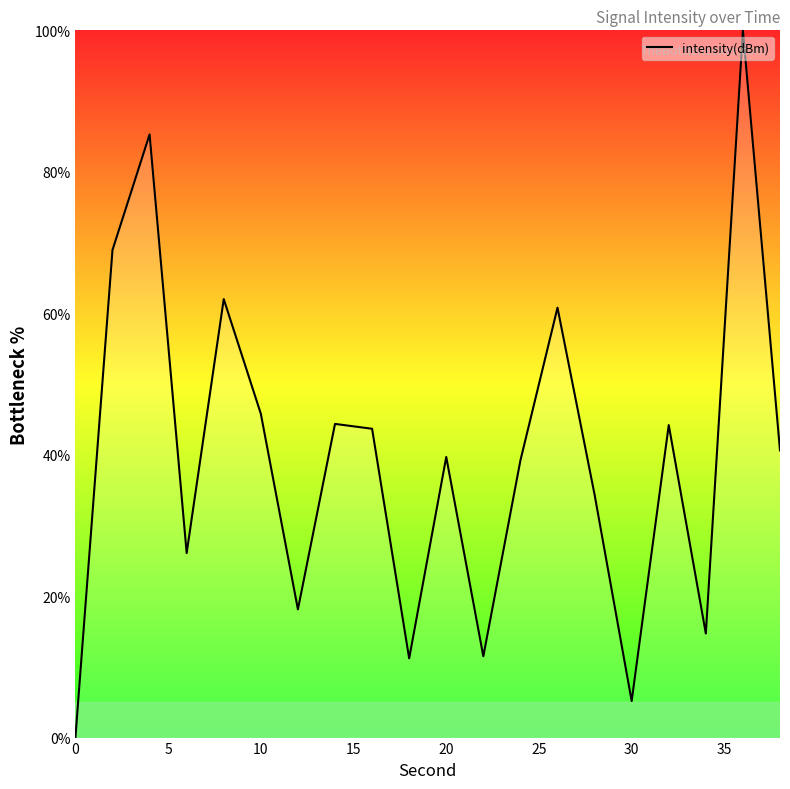

What is the difference between the maximum and minimum values?

100.0